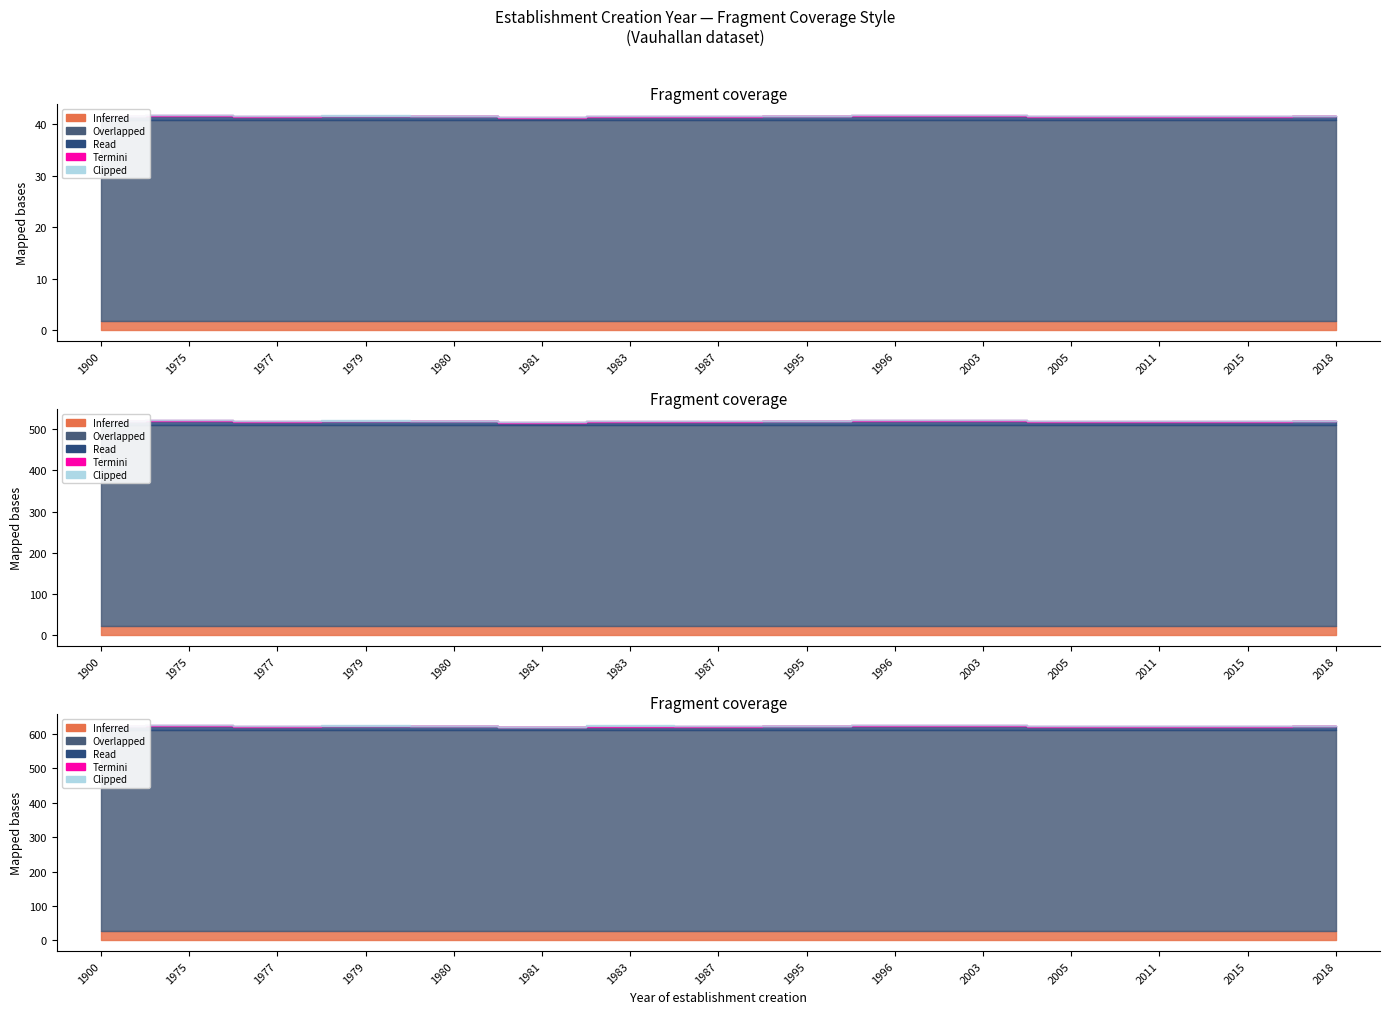

At how many categories does at least one series exceed 41?

15